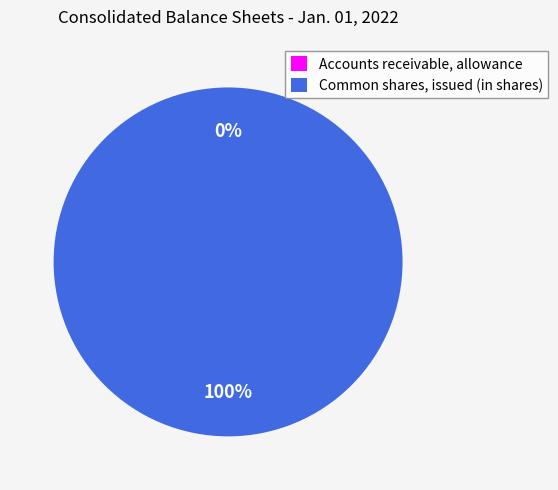

What is the largest slice in the pie chart?

Common shares, issued (in shares)